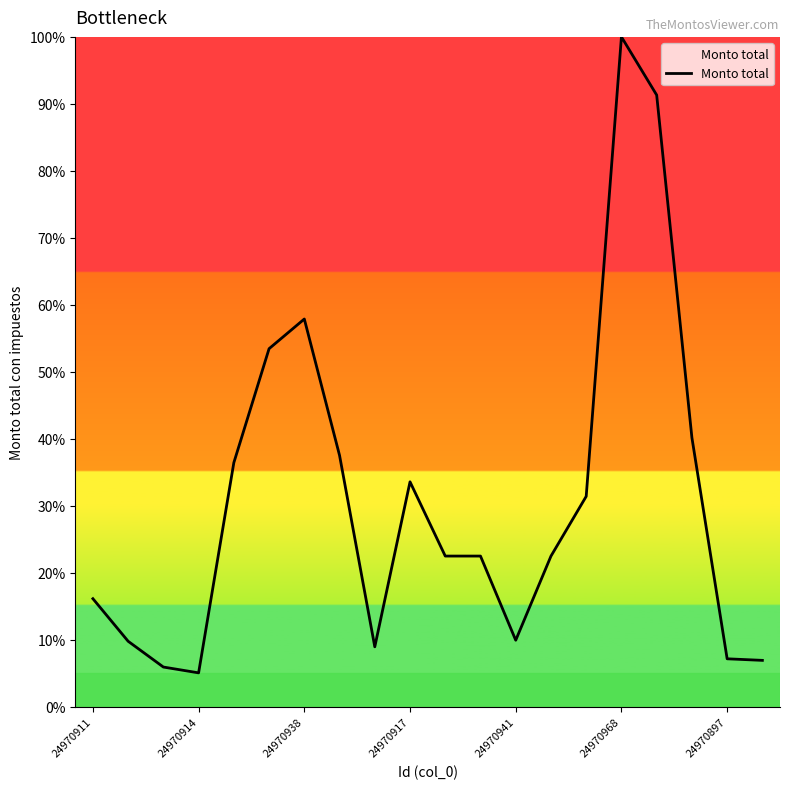

What is the greatest value displayed?

100.0